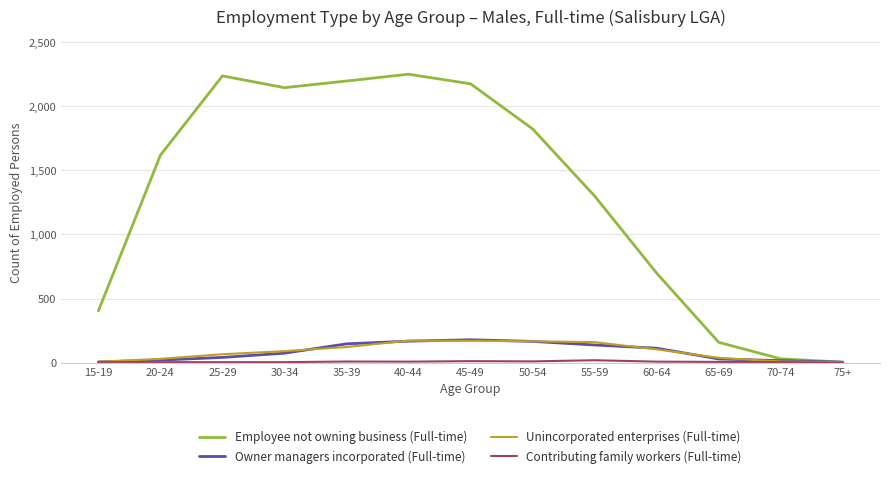

Which series has the largest total across all categories?

Employee not owning business (Full-time)